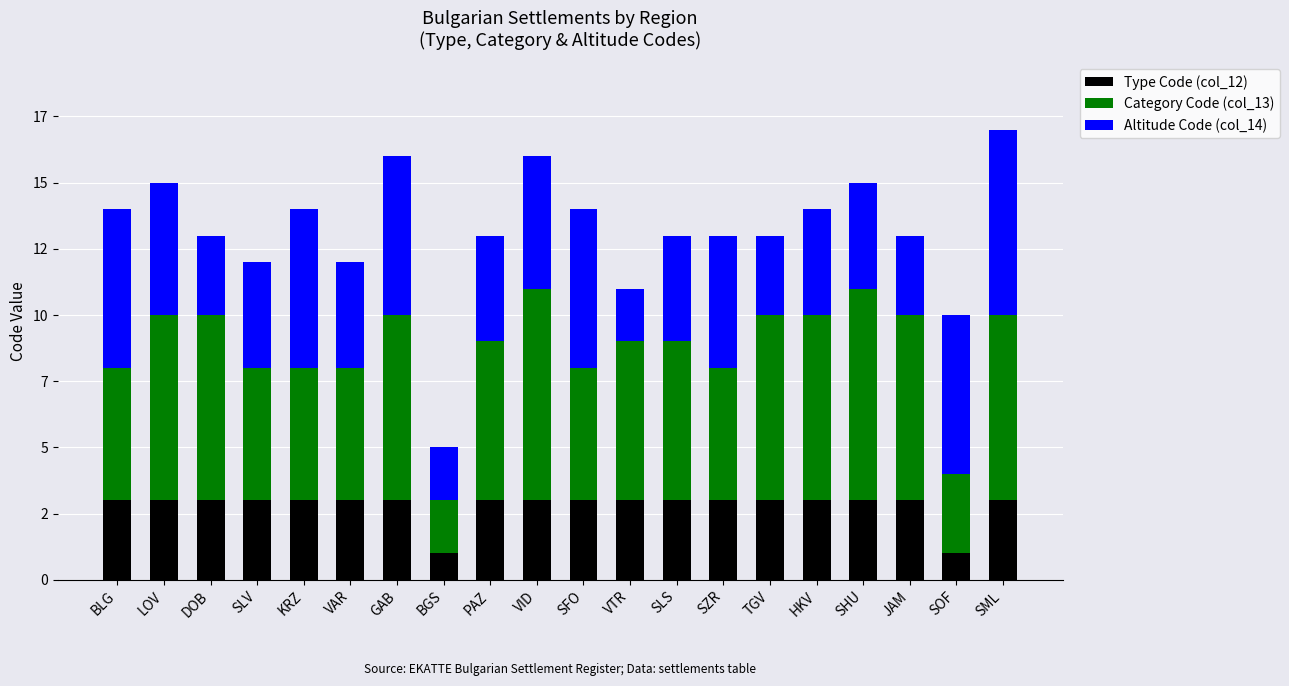

What is the label of the 6th bar from the left?

VAR